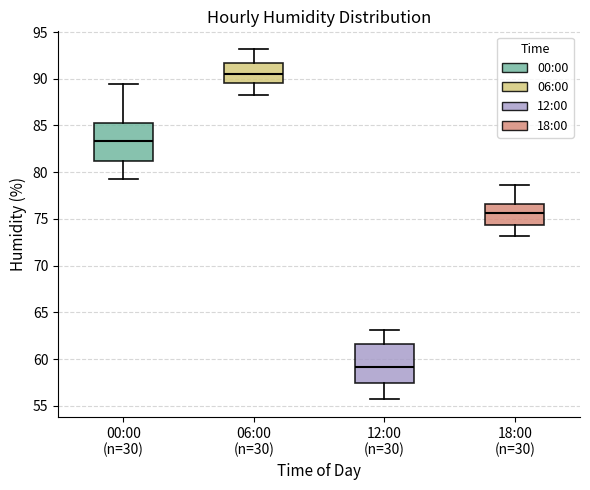

Where does the median line of the box for 18:00 (n=30) sit on the y-axis? The values are not printed on the chart, so give them approximately, as read against the axis.

75.5